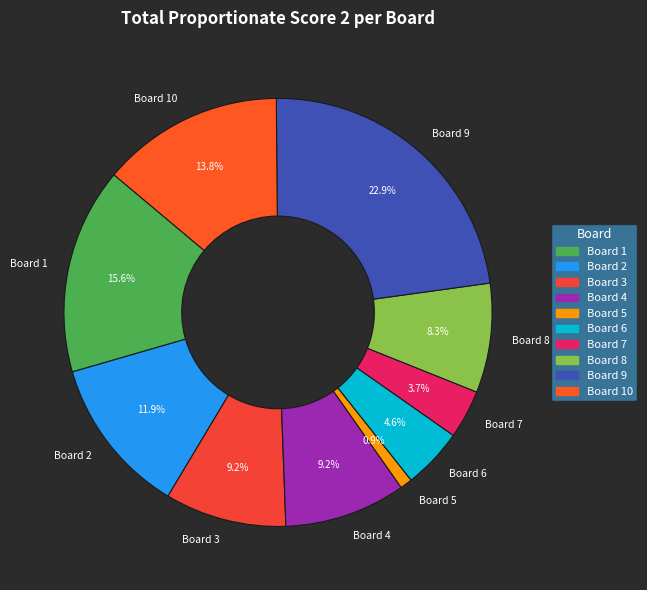

Combined, what portion of the pie is Board 7 and Board 2?

15.6%